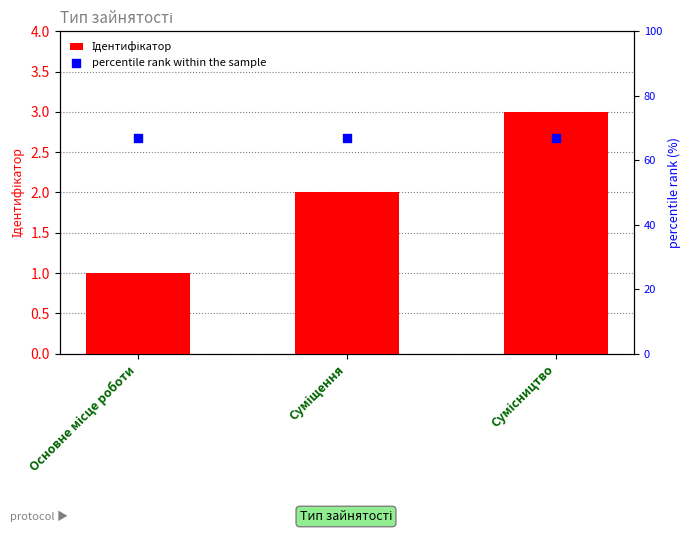

What is the total value across all series at Основне місце роботи?

68